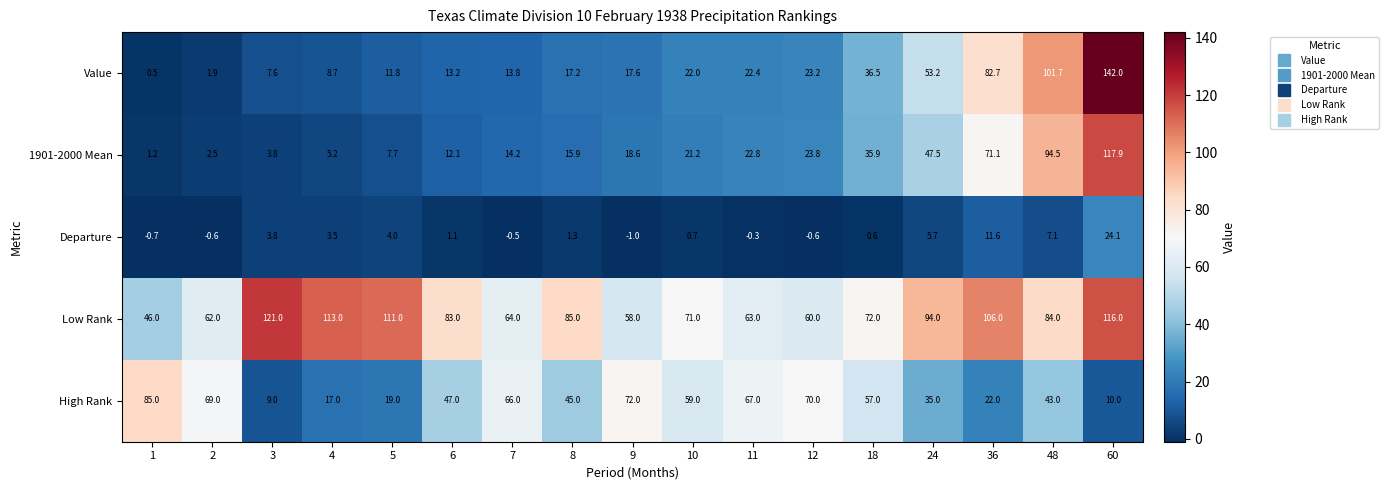

The value of Low Rank at 4 is 113.0. True or false?

True